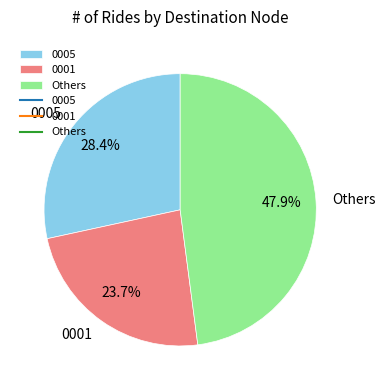

Do Others and 0005 together represent more than half of the pie?

Yes